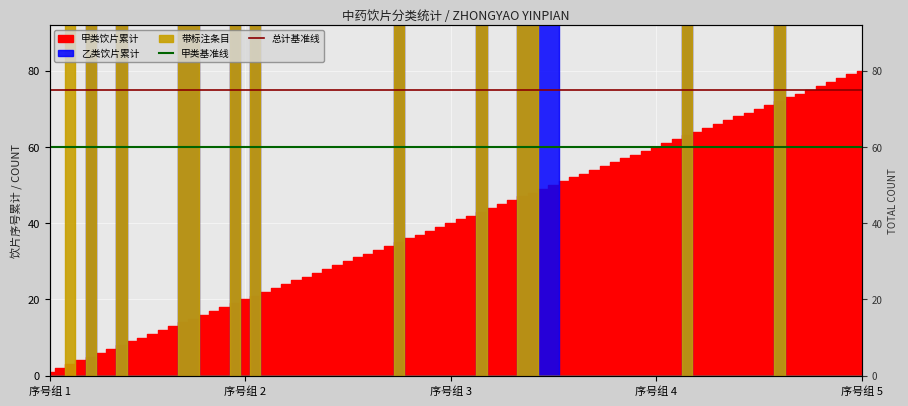

At which category does the chart reach its minimum across all series?

序号组 1